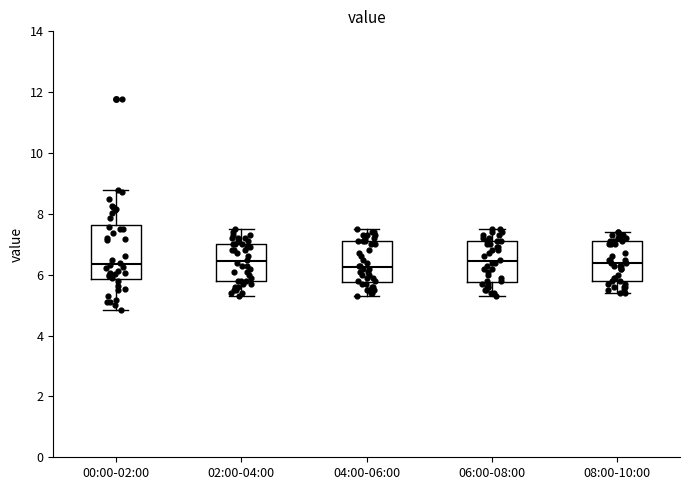

Comparing the boxes themselves (not the whiskers), which one is the tallest?

00:00-02:00